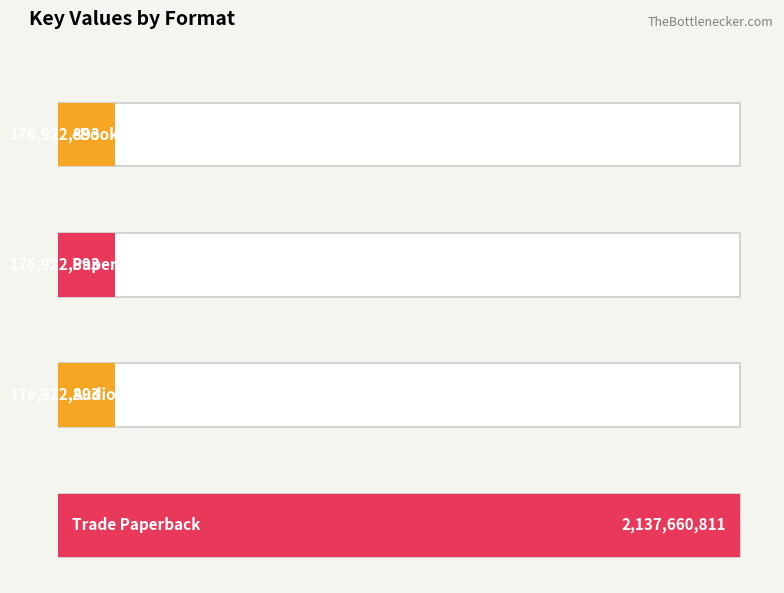

The chart shows a value of 3756190487 at Trade Paperback. True or false?

False